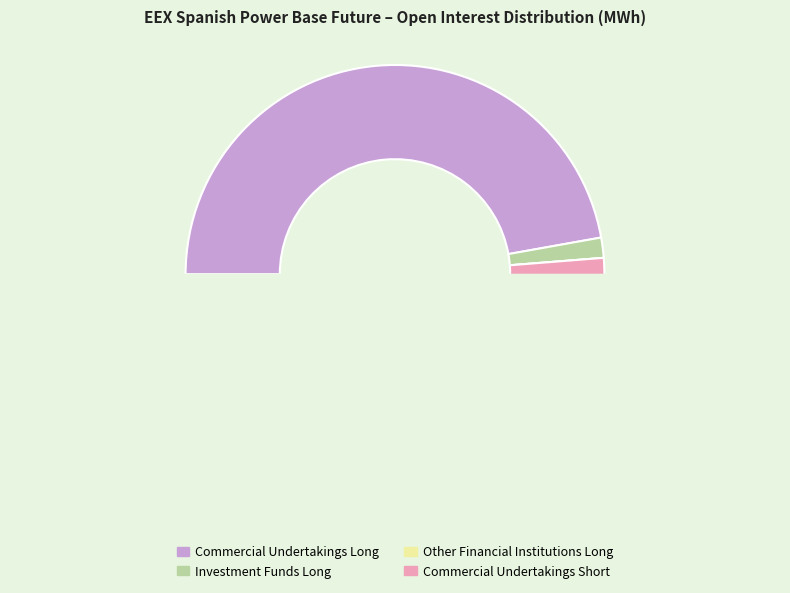

Count the number of slices in the pie.

4